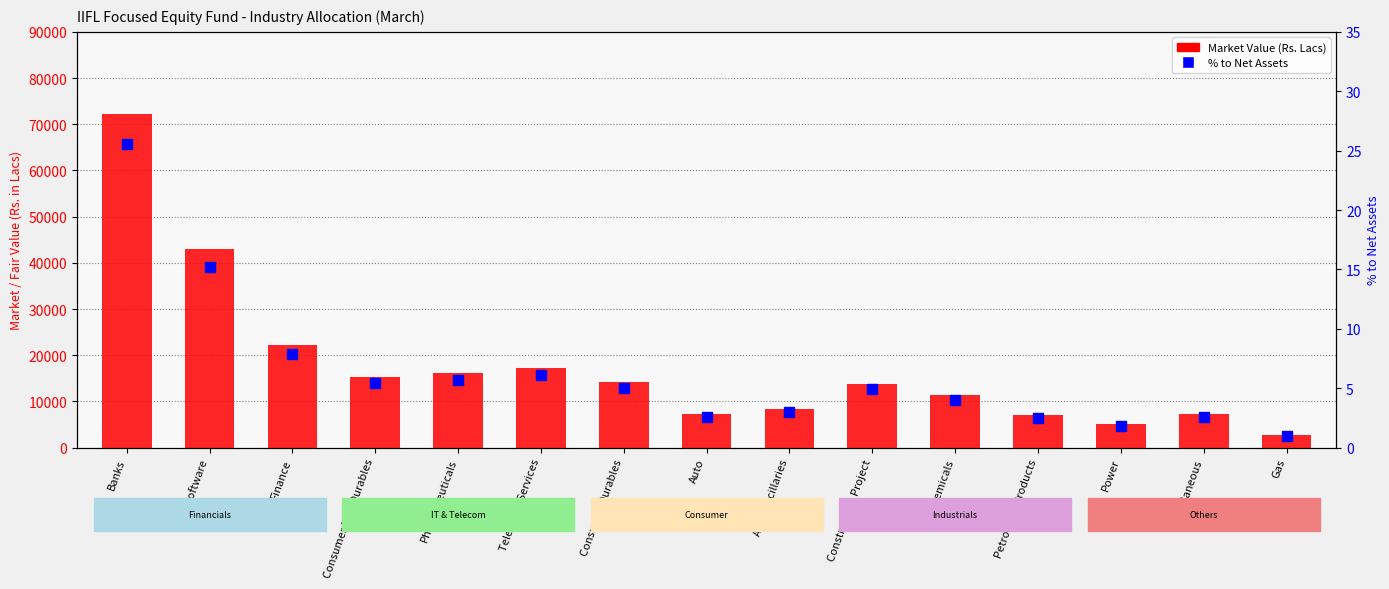

Is the value of % to Net Assets at Chemicals greater than the value of Market Value (Rs. Lacs) at Software?

No